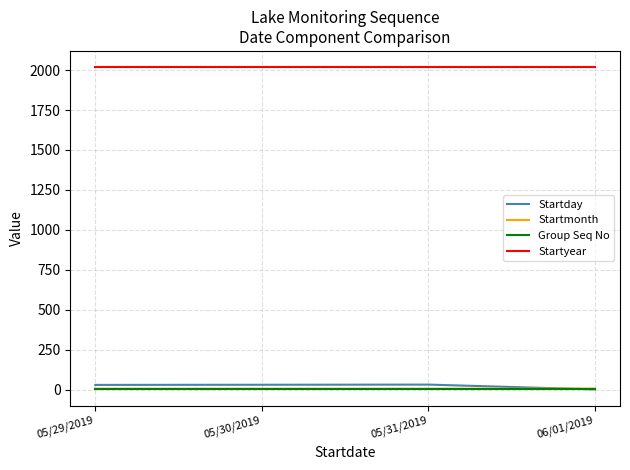

The Startday series shows 1 at 06/01/2019. True or false?

True